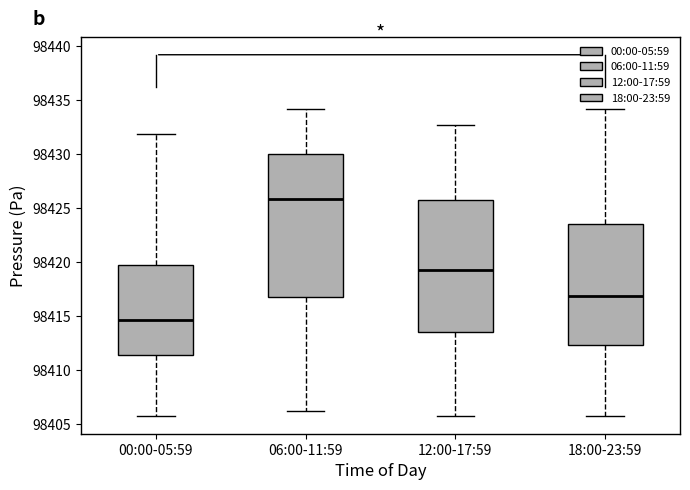

Reading left to right, transcribe this box plot: for each box, give where its median line is, the range the box spans, and where its two whiskers end, as read against the y-axis. The values are not printed on the chart, so give them approximately, as read against the axis.

00:00-05:59: median 98414.5, box 98411.5 to 98420.0, whiskers 98406.0 to 98432.0
06:00-11:59: median 98426.0, box 98417.0 to 98430.0, whiskers 98406.5 to 98434.0
12:00-17:59: median 98419.5, box 98413.5 to 98426.0, whiskers 98406.0 to 98432.5
18:00-23:59: median 98417.0, box 98412.5 to 98423.5, whiskers 98406.0 to 98434.0